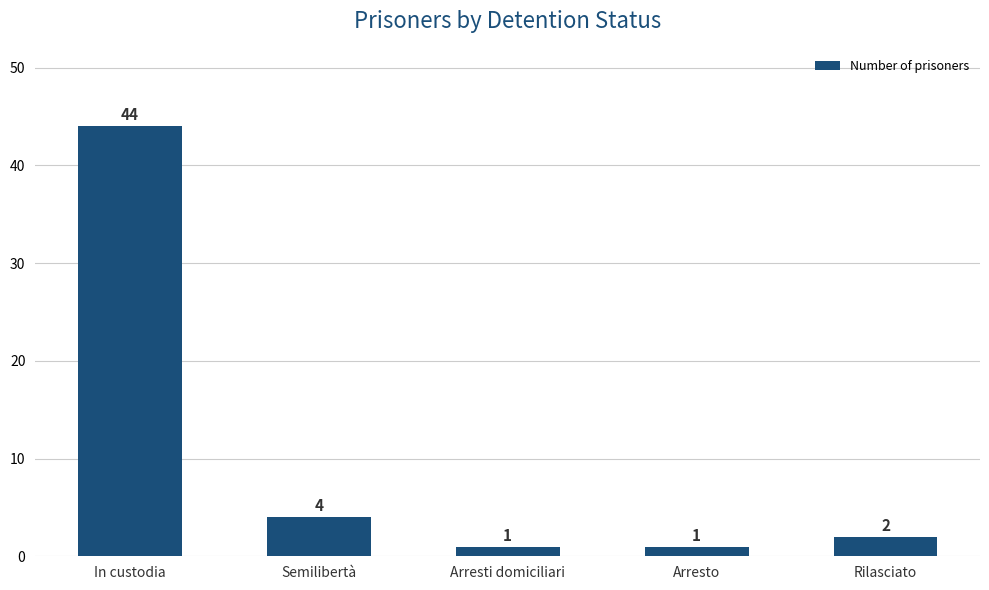

Approximately how many times larger is the value at In custodia compared to Semilibertà?

11.0